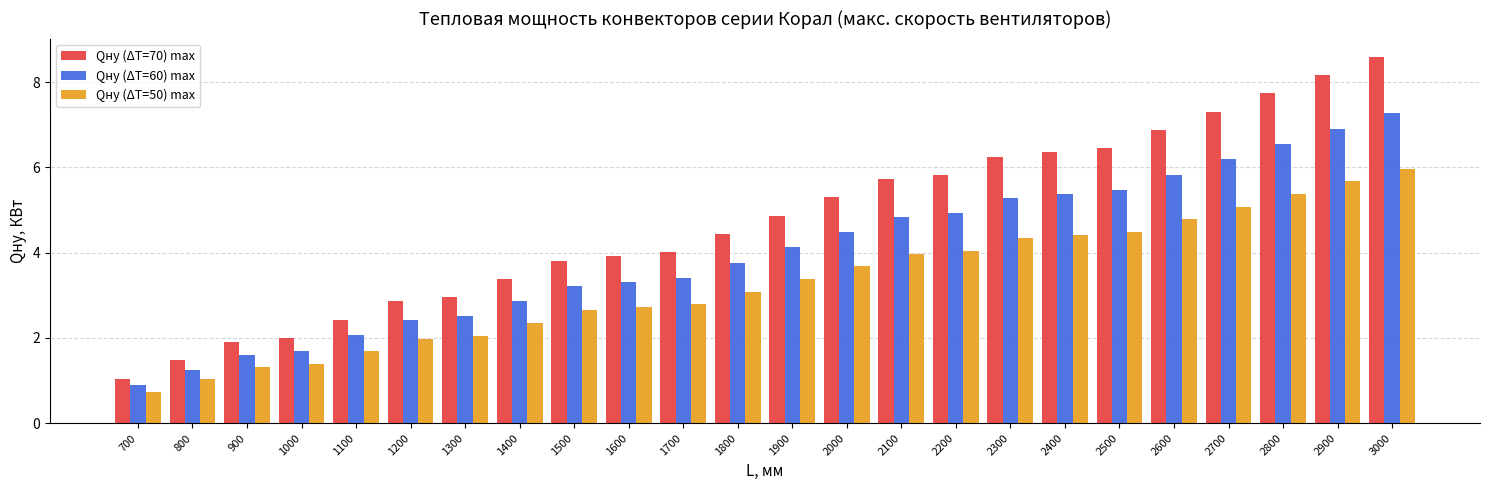

At how many categories does at least one series exceed 8?

2